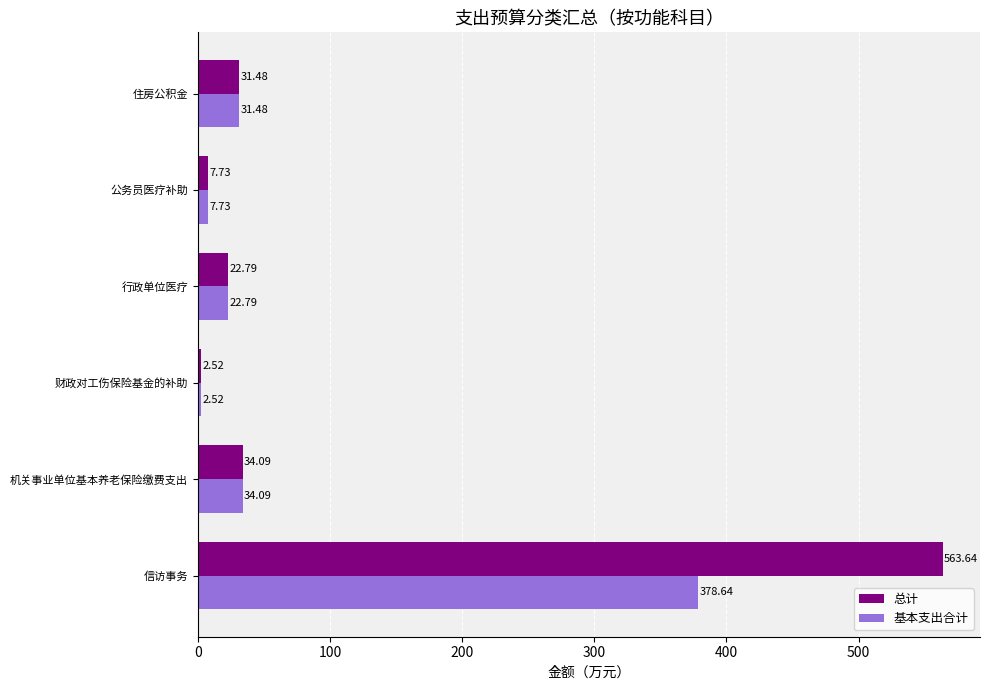

Which category has the highest value in the 基本支出合计 series?

信访事务